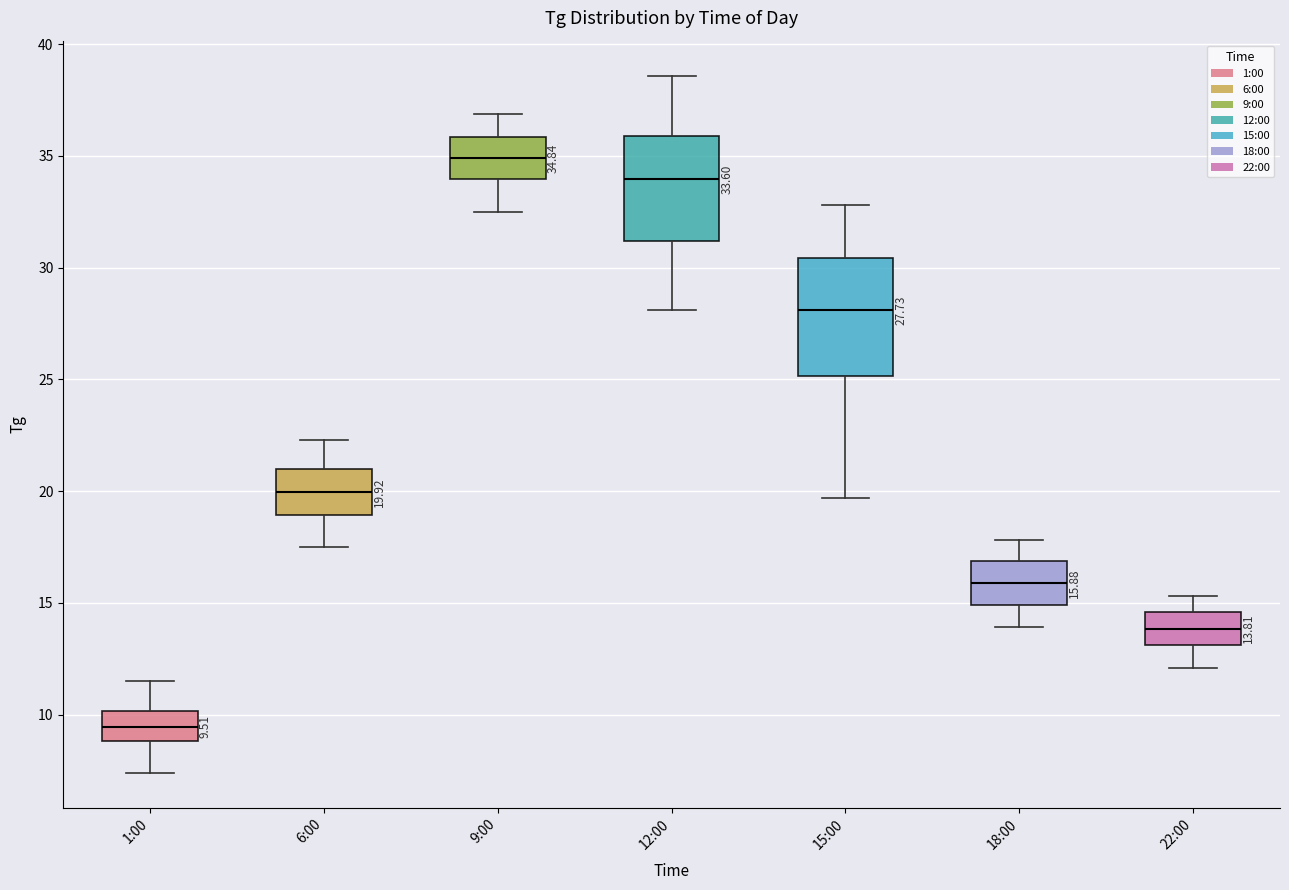

Which box's median line is the highest?

9:00